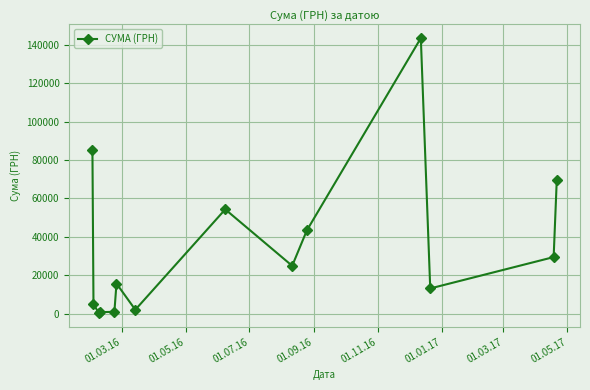

What is the value of the 12th point from the left?

13100.0